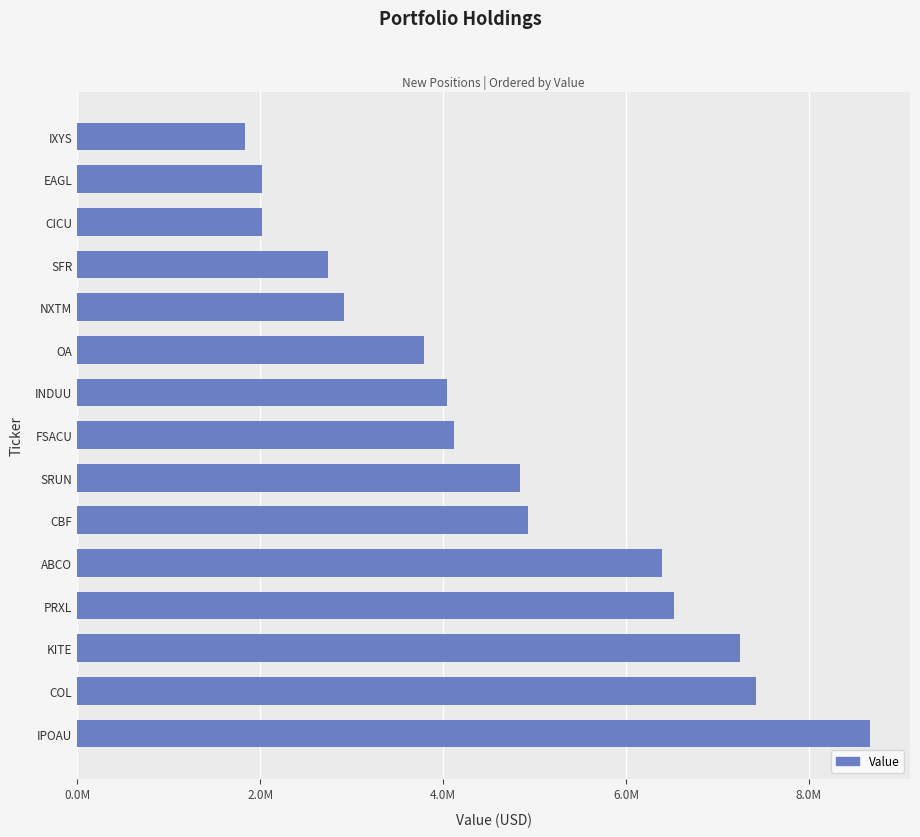

How many bars are there in total?

15